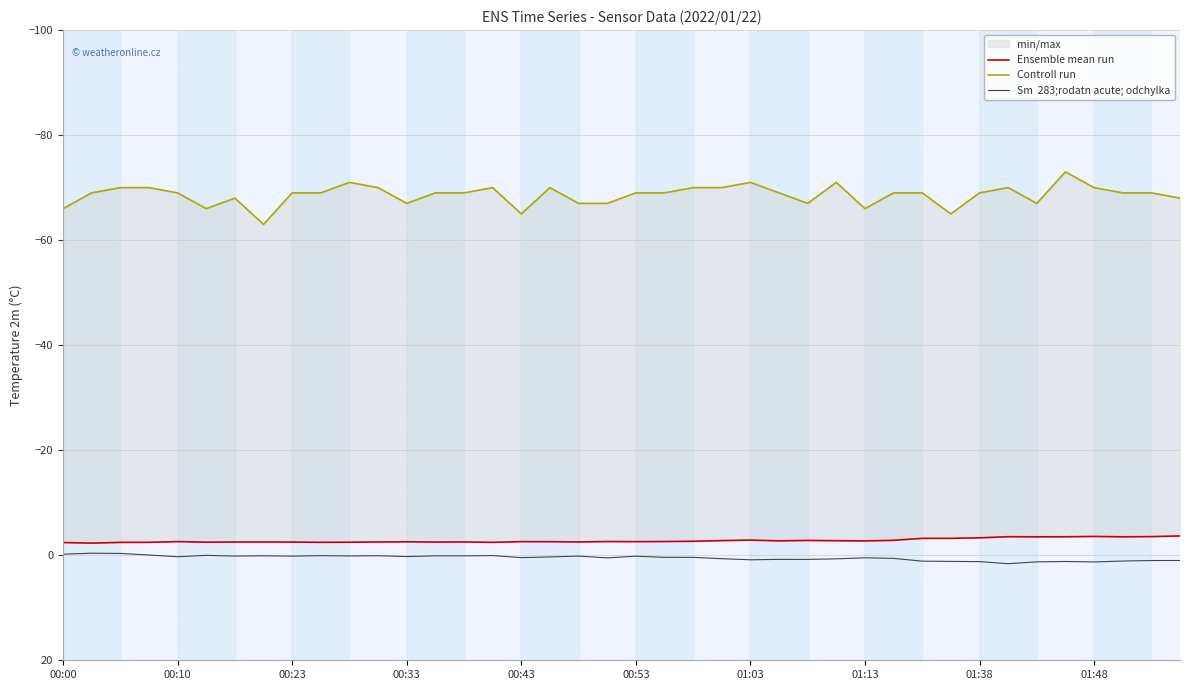

Where is the first local minimum for Sm  283;rodatn acute; odchylka?

00:10